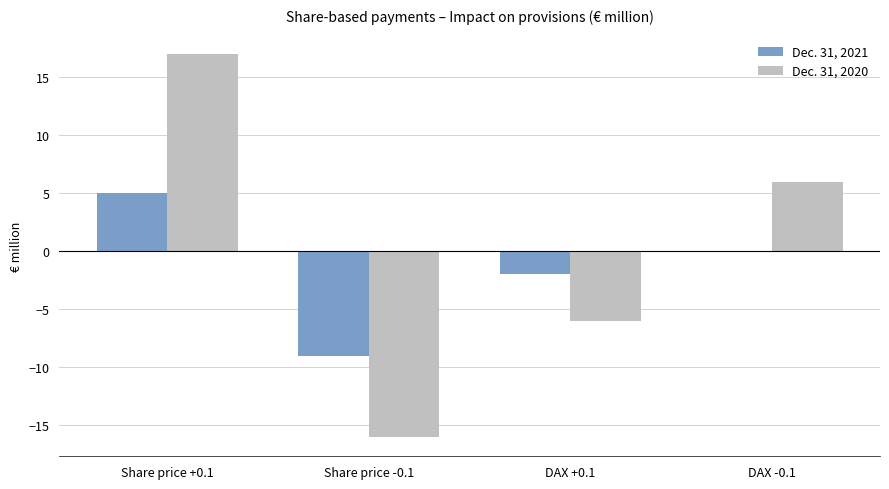

At which category is the sum across all series the highest?

Share price +0.1